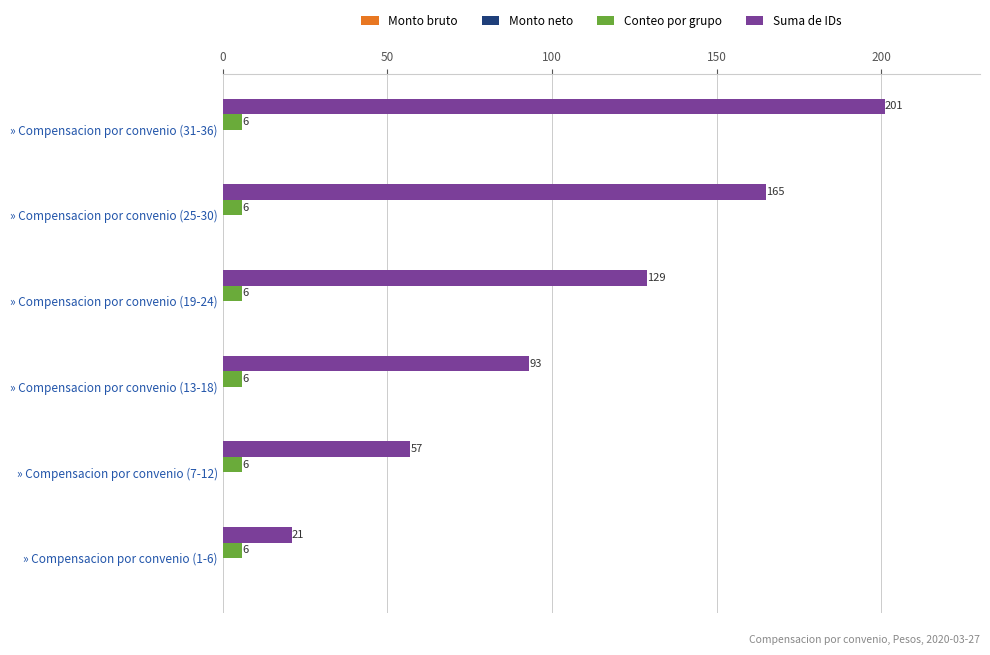

What is the minimum value for Conteo por grupo?

6